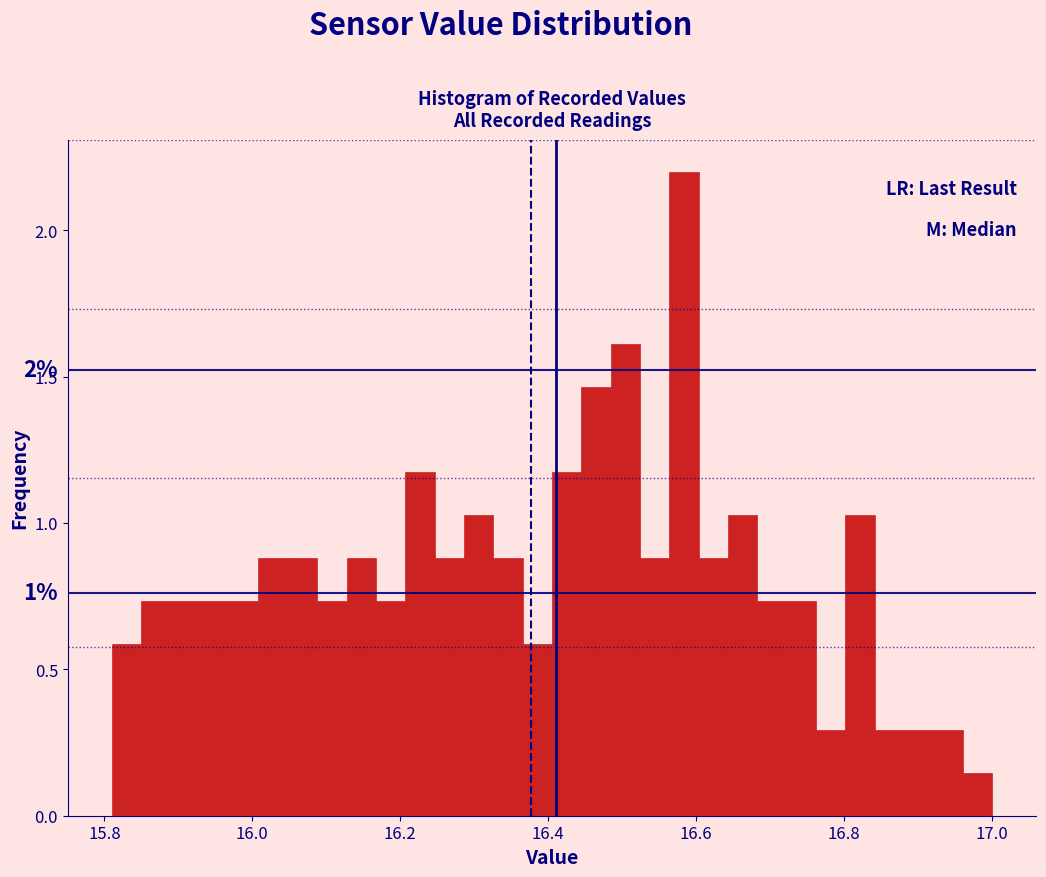

Read against the x-axis, roughly where is the centre of the tallest bar?

16.58